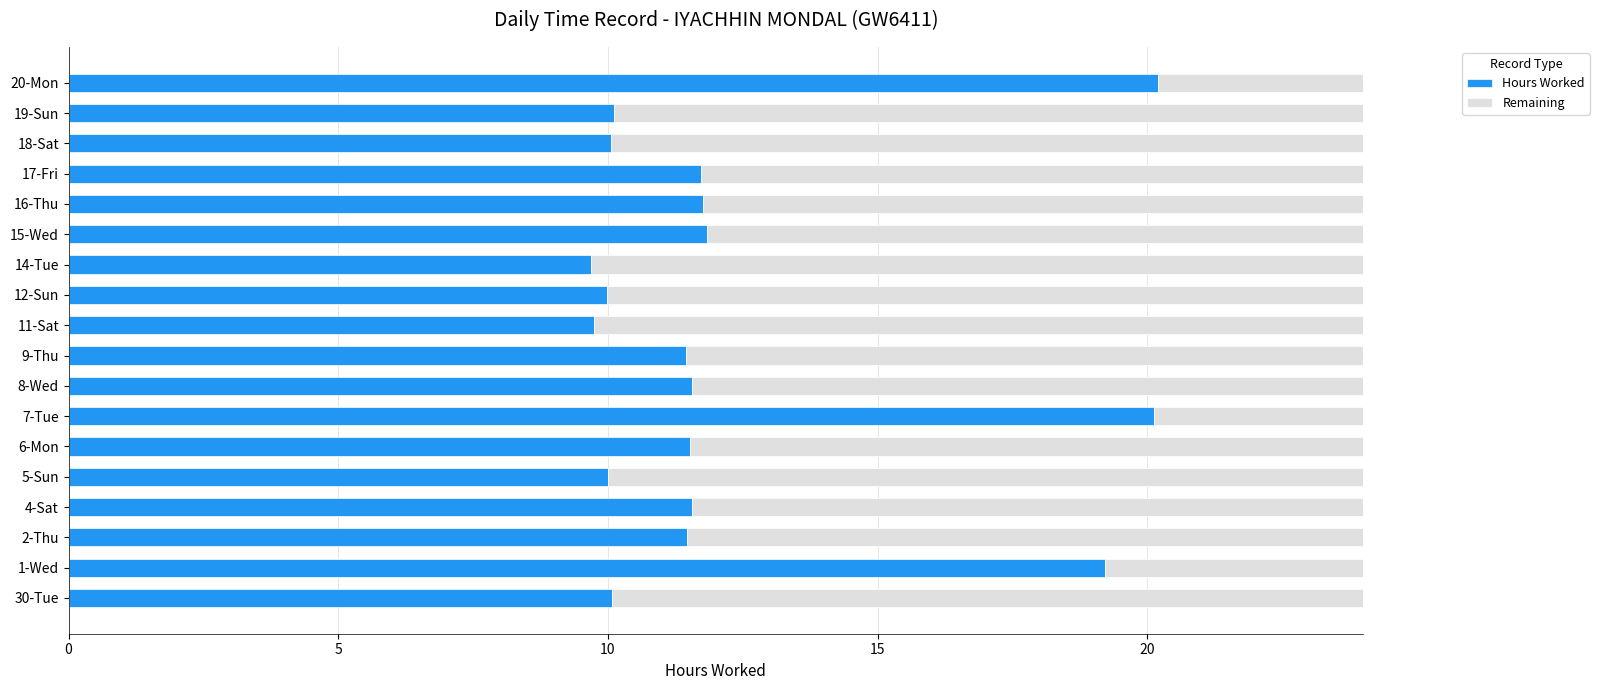

What is the maximum value for Hours Worked?

20.2